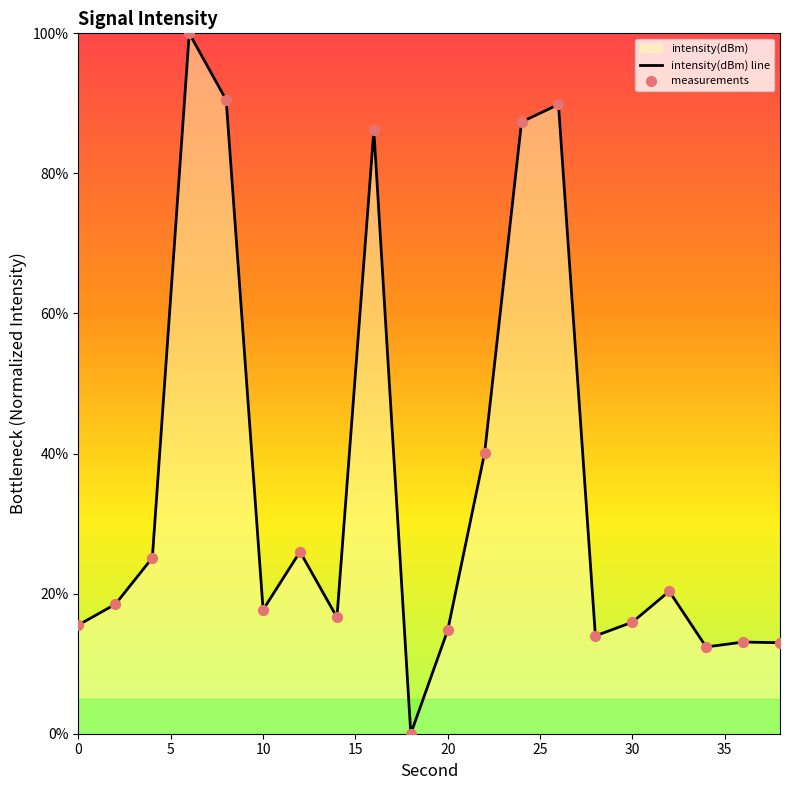

What is the greatest value displayed?

100.0